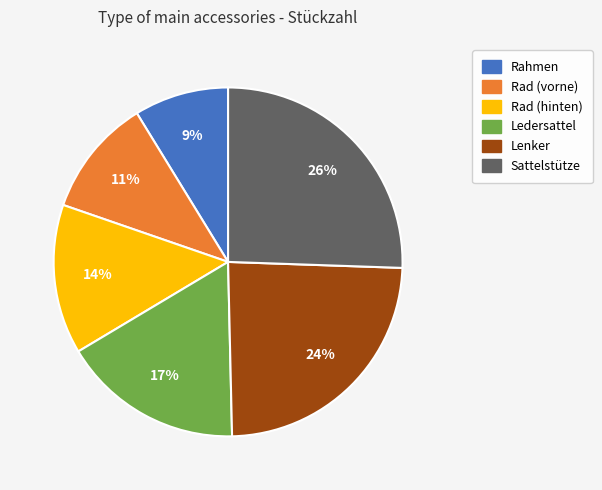

To the nearest percent, what is the difference between the Rad (hinten) and Sattelstütze slice percentages?

12%